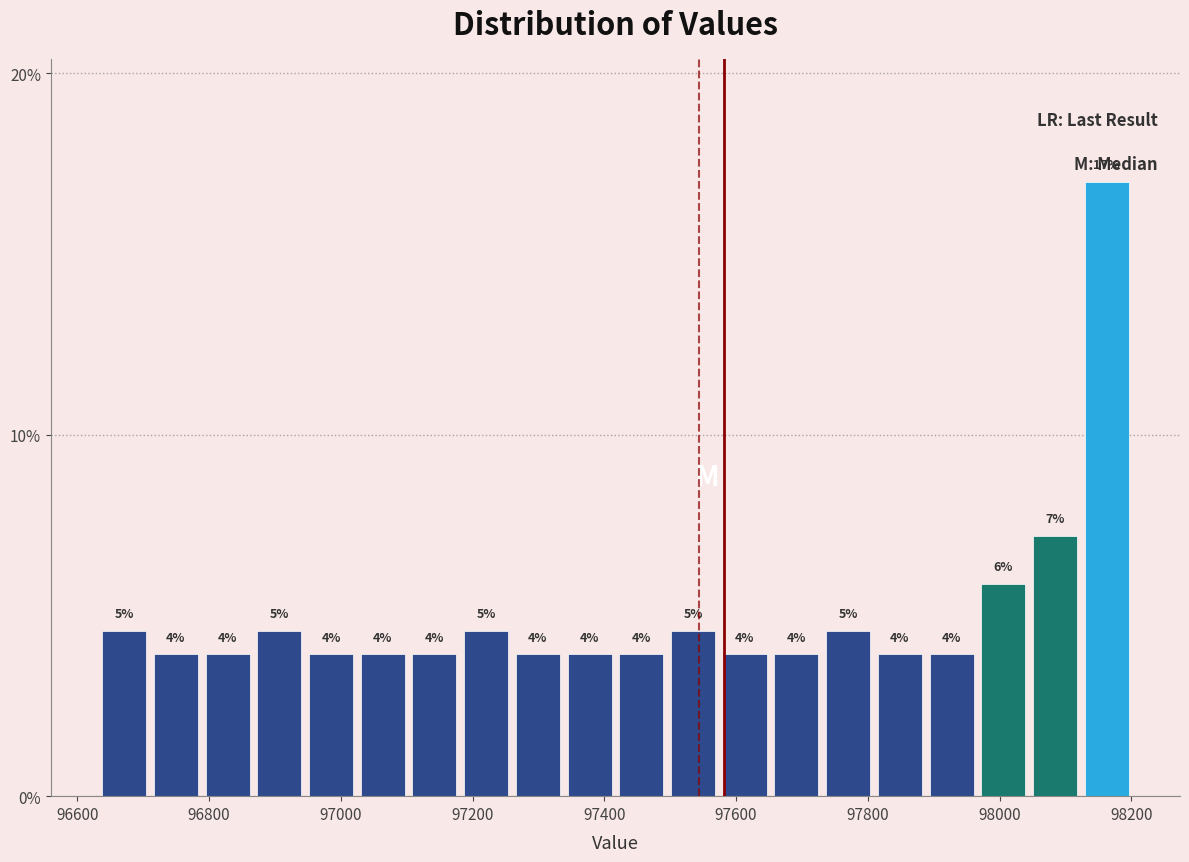

Read against the x-axis, roughly where is the centre of the tallest bar?

98160